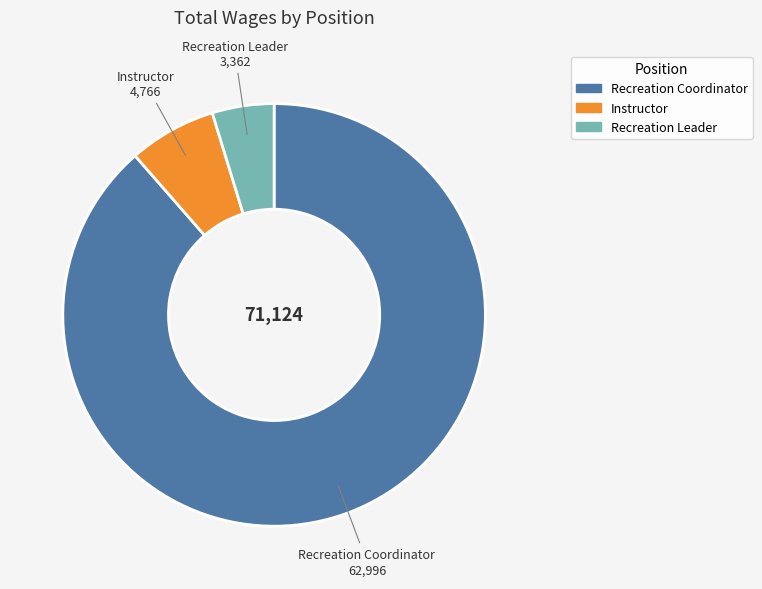

Does Recreation Leader represent more than half of the total?

No